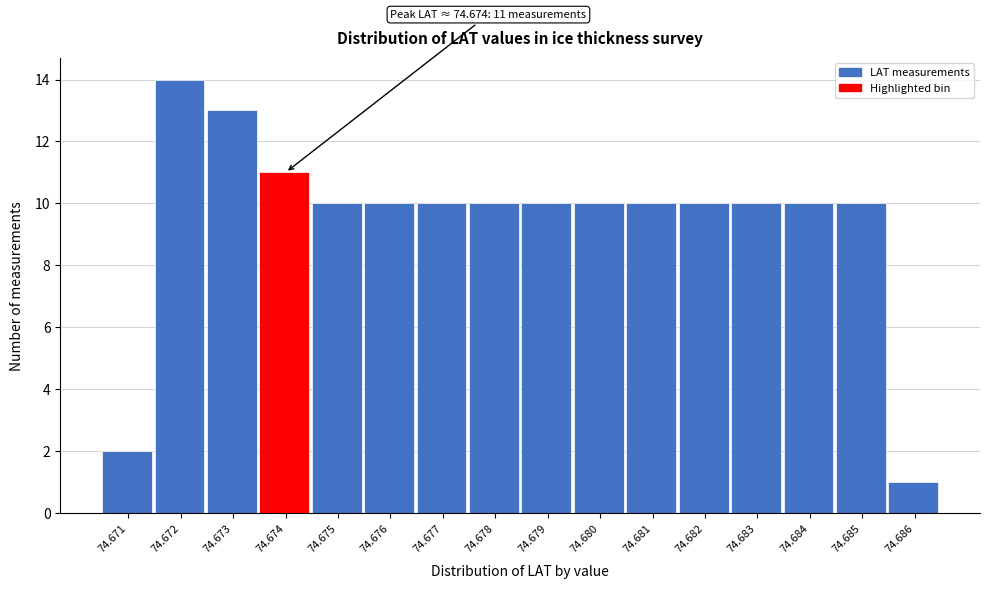

Reading right to left, extract all data points from this chart.

1	10	10	10	10	10	10	10	10	10	10	10	11	13	14	2